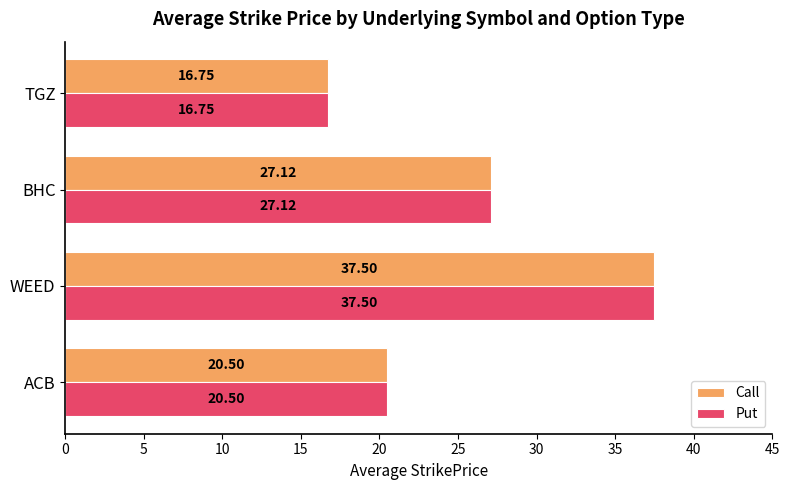

Rank the categories by Call value from highest to lowest.

WEED, BHC, ACB, TGZ